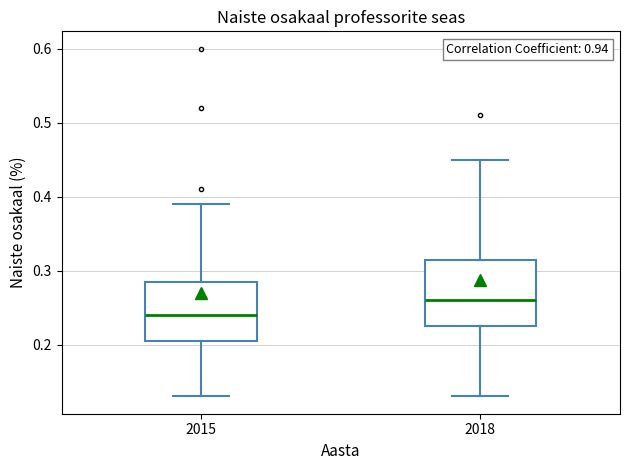

Reading left to right, read every box against the y-axis: the position of its median line, the range the box covers, and the ends of its whiskers. The values are not printed on the chart, so give them approximately, as read against the axis.

2015: median 0.24, box 0.21 to 0.29, whiskers 0.13 to 0.39
2018: median 0.26, box 0.23 to 0.32, whiskers 0.13 to 0.45